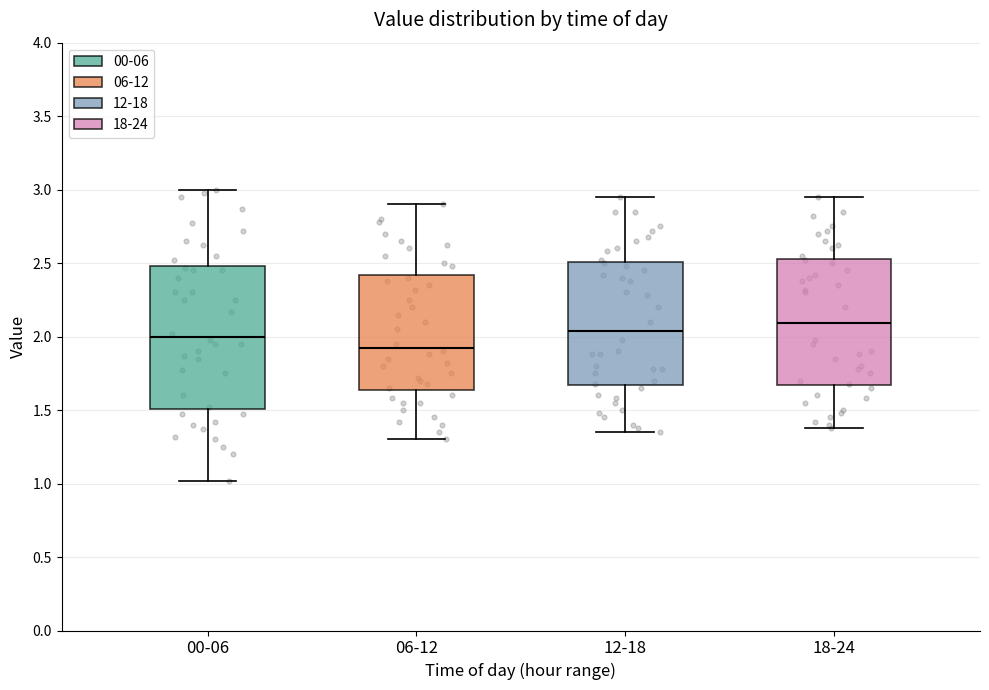

Which box is the tallest, from its lower edge to its upper edge?

00-06